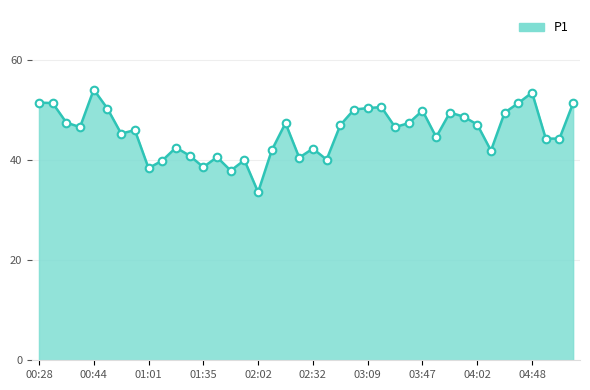

What is the difference between the maximum and minimum values?

20.5